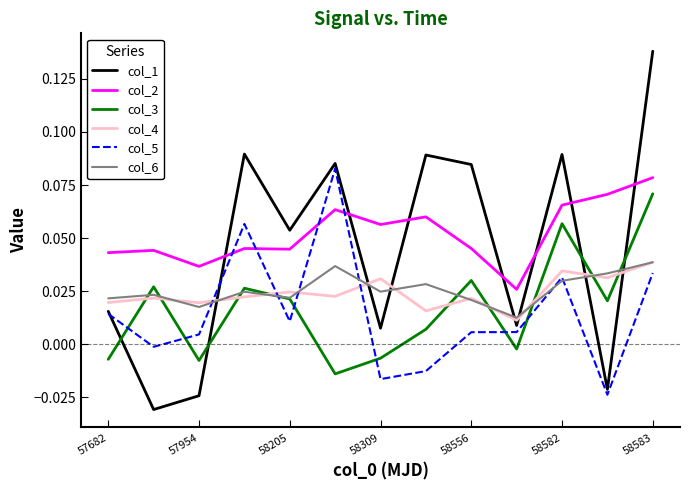

True or false: col_2 and col_6 intersect in this chart.

False